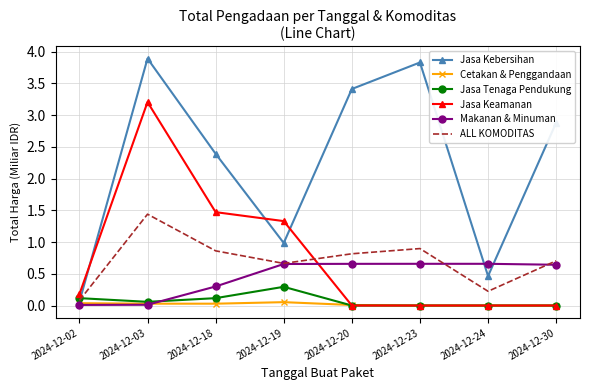

Is the value of Jasa Kebersihan at 2024-12-19 greater than the value of ALL KOMODITAS at 2024-12-03?

No